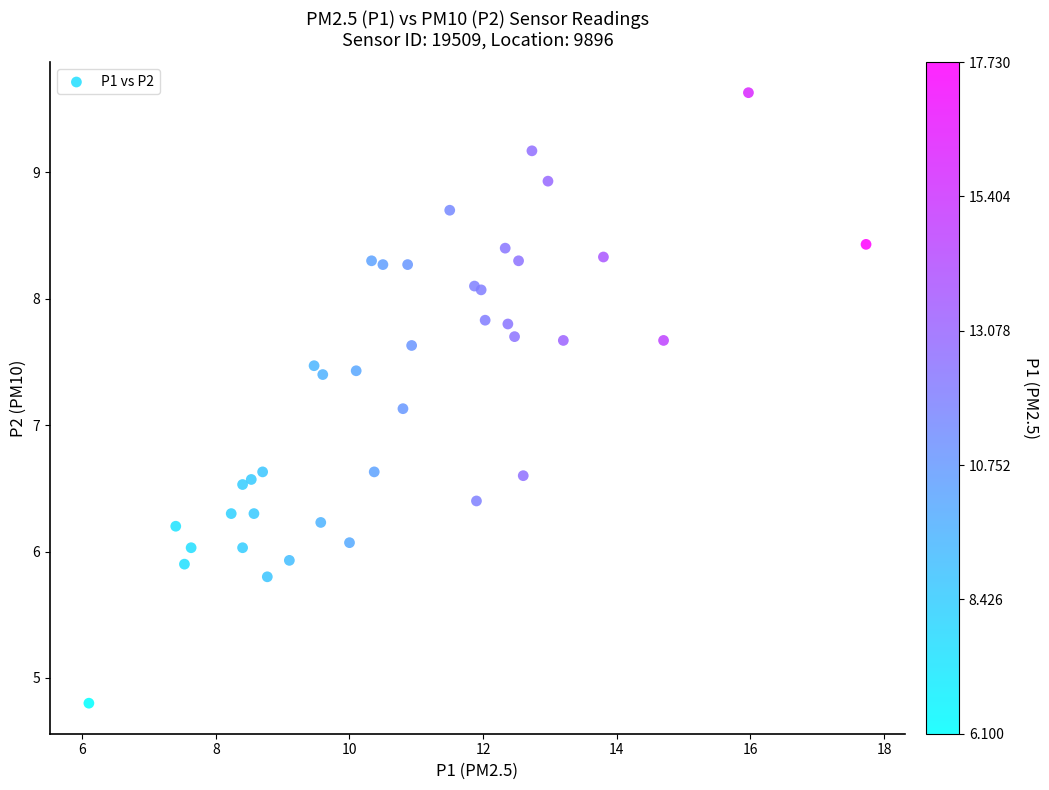

What Y value in the scatter plot is closest to 7?

7.1